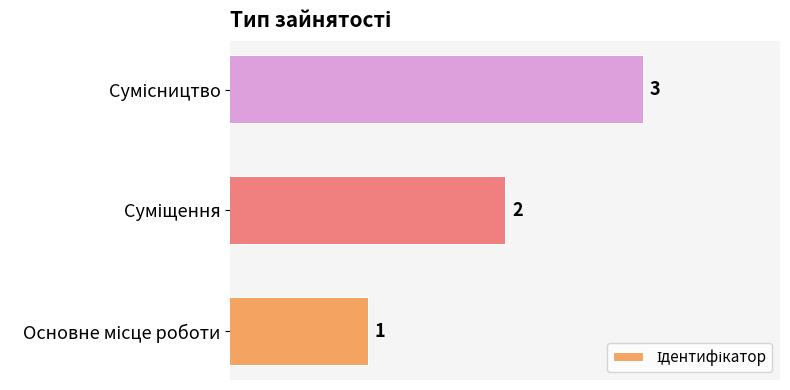

Count the values in the range 1 to 3.

3